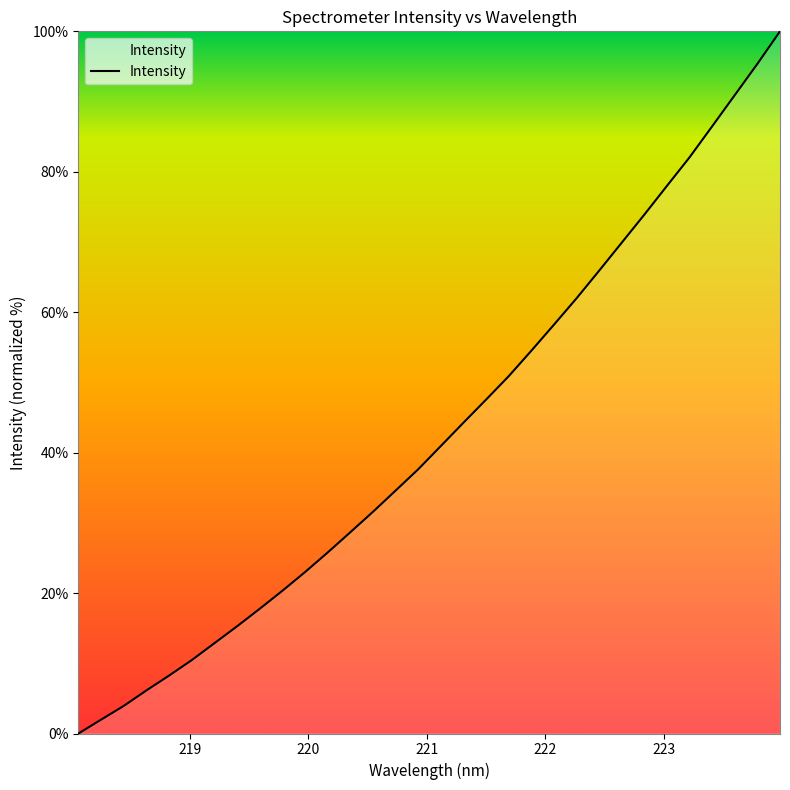

What is the maximum value shown in the chart?

100.0